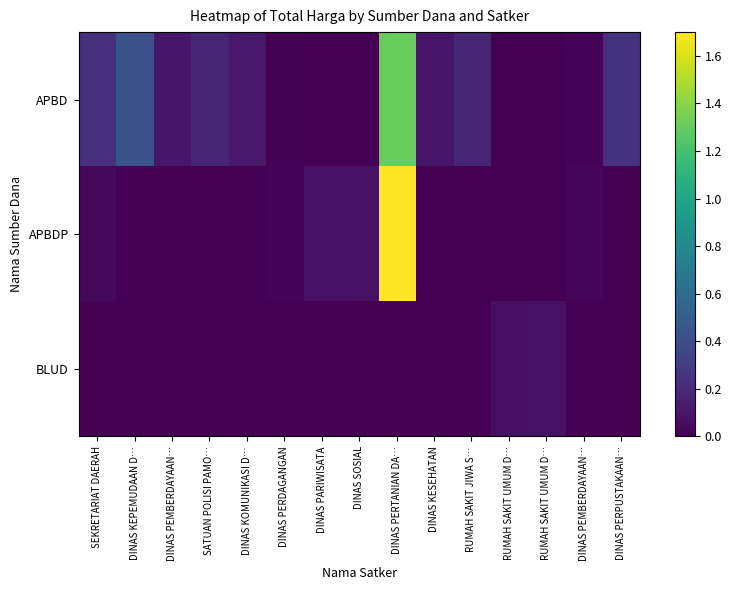

Reading left to right, transcribe all the data shown in this chart.

APBD: SEKRETARIAT DAERAH=0.2	DINAS KEPEMUDAAN D…=0.4	DINAS PEMBERDAYAAN…=0.1	SATUAN POLISI PAMO…=0.2	DINAS KOMUNIKASI D…=0.1	DINAS PERDAGANGAN=0.0	DINAS PARIWISATA=0.0	DINAS SOSIAL=0.0	DINAS PERTANIAN DA…=1.3	DINAS KESEHATAN=0.1	RUMAH SAKIT JIWA S…=0.2	RUMAH SAKIT UMUM D…=0.0	RUMAH SAKIT UMUM D…=0.0	DINAS PEMBERDAYAAN…=0.0	DINAS PERPUSTAKAAN…=0.2
APBDP: SEKRETARIAT DAERAH=0.0	DINAS KEPEMUDAAN D…=0.0	DINAS PEMBERDAYAAN…=0.0	SATUAN POLISI PAMO…=0.0	DINAS KOMUNIKASI D…=0.0	DINAS PERDAGANGAN=0.0	DINAS PARIWISATA=0.1	DINAS SOSIAL=0.1	DINAS PERTANIAN DA…=1.7	DINAS KESEHATAN=0.0	RUMAH SAKIT JIWA S…=0.0	RUMAH SAKIT UMUM D…=0.0	RUMAH SAKIT UMUM D…=0.0	DINAS PEMBERDAYAAN…=0.0	DINAS PERPUSTAKAAN…=0.0
BLUD: SEKRETARIAT DAERAH=0.0	DINAS KEPEMUDAAN D…=0.0	DINAS PEMBERDAYAAN…=0.0	SATUAN POLISI PAMO…=0.0	DINAS KOMUNIKASI D…=0.0	DINAS PERDAGANGAN=0.0	DINAS PARIWISATA=0.0	DINAS SOSIAL=0.0	DINAS PERTANIAN DA…=0.0	DINAS KESEHATAN=0.0	RUMAH SAKIT JIWA S…=0.0	RUMAH SAKIT UMUM D…=0.1	RUMAH SAKIT UMUM D…=0.1	DINAS PEMBERDAYAAN…=0.0	DINAS PERPUSTAKAAN…=0.0